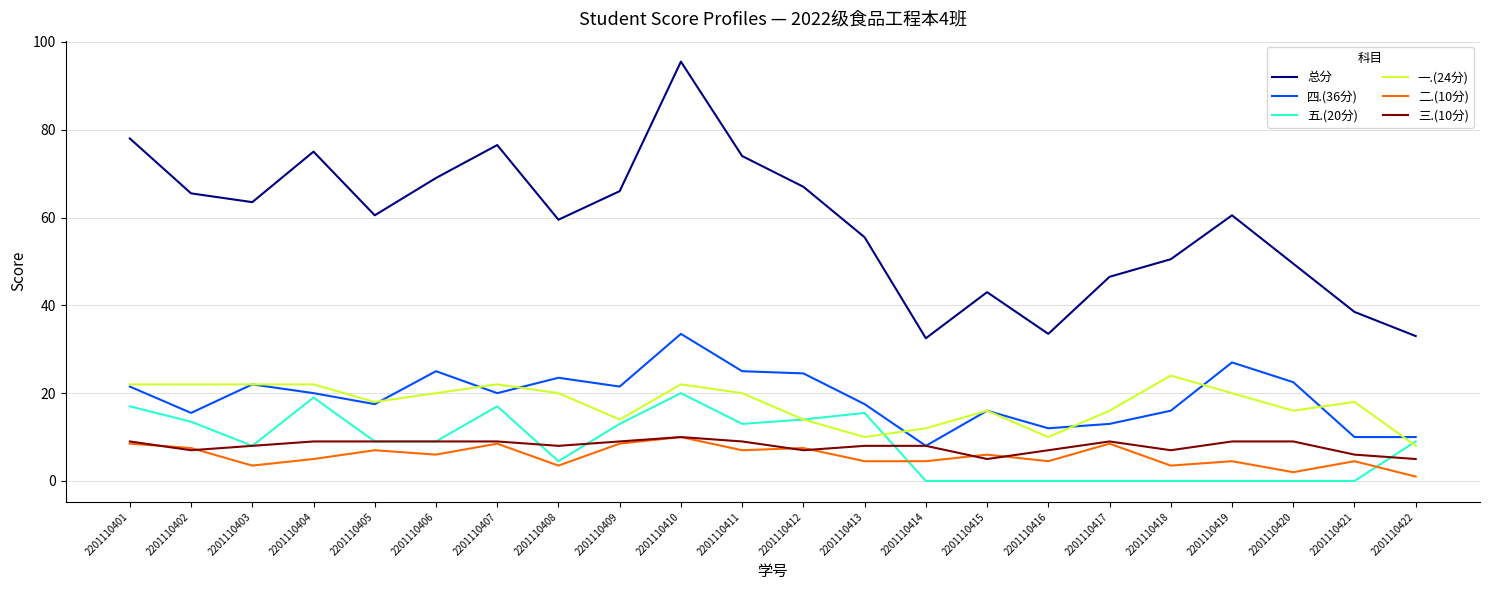

In 总分, how many points are higher than both neighbors (excluding endpoints)?

5